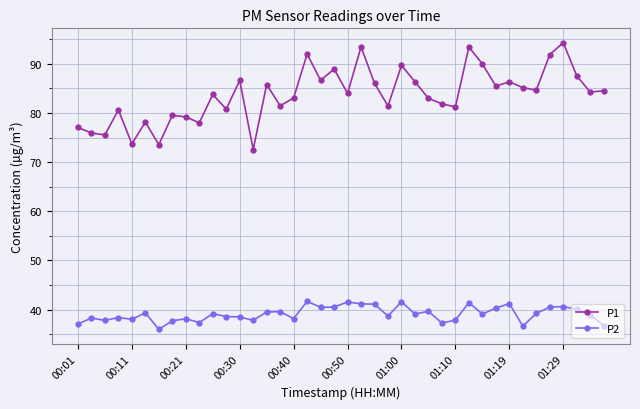

What is the difference between the maximum and second lowest values in the P2 series?

5.0